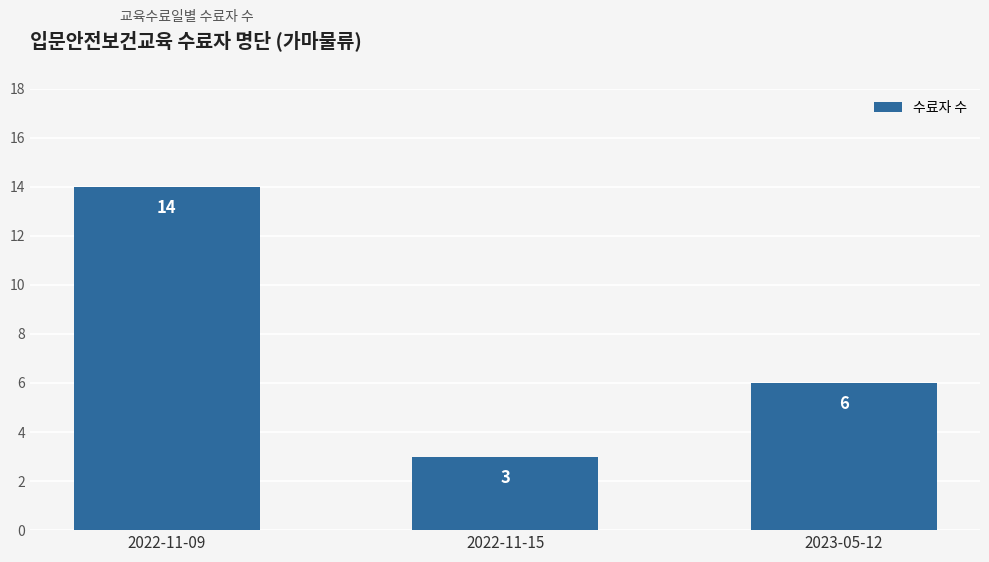

At which label does the data first exceed 6?

2022-11-09